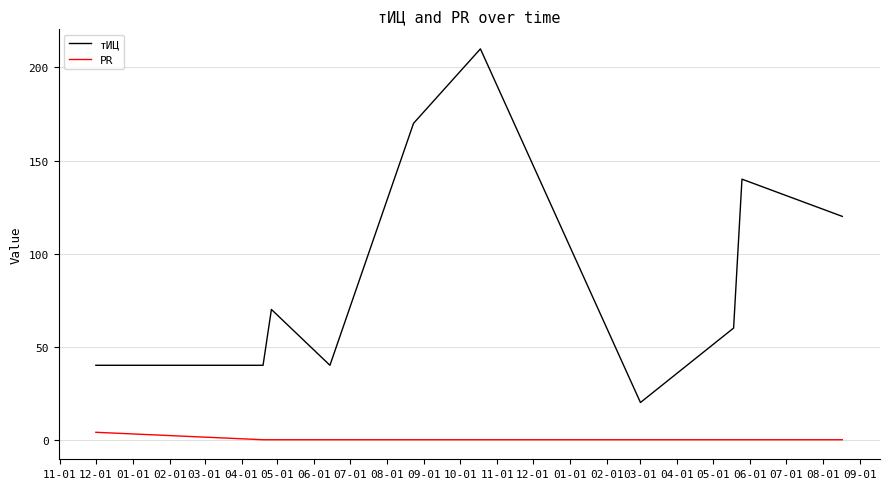

Rank the series by their average value, from lowest to highest.

PR, тИЦ